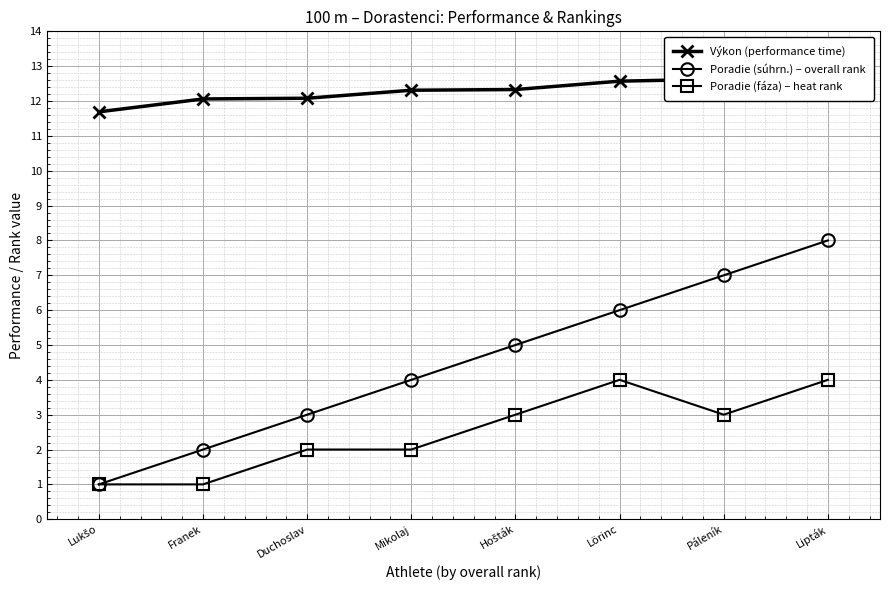

True or false: Poradie (fáza) – heat rank has a value of 1.0 at Lukšo.

True